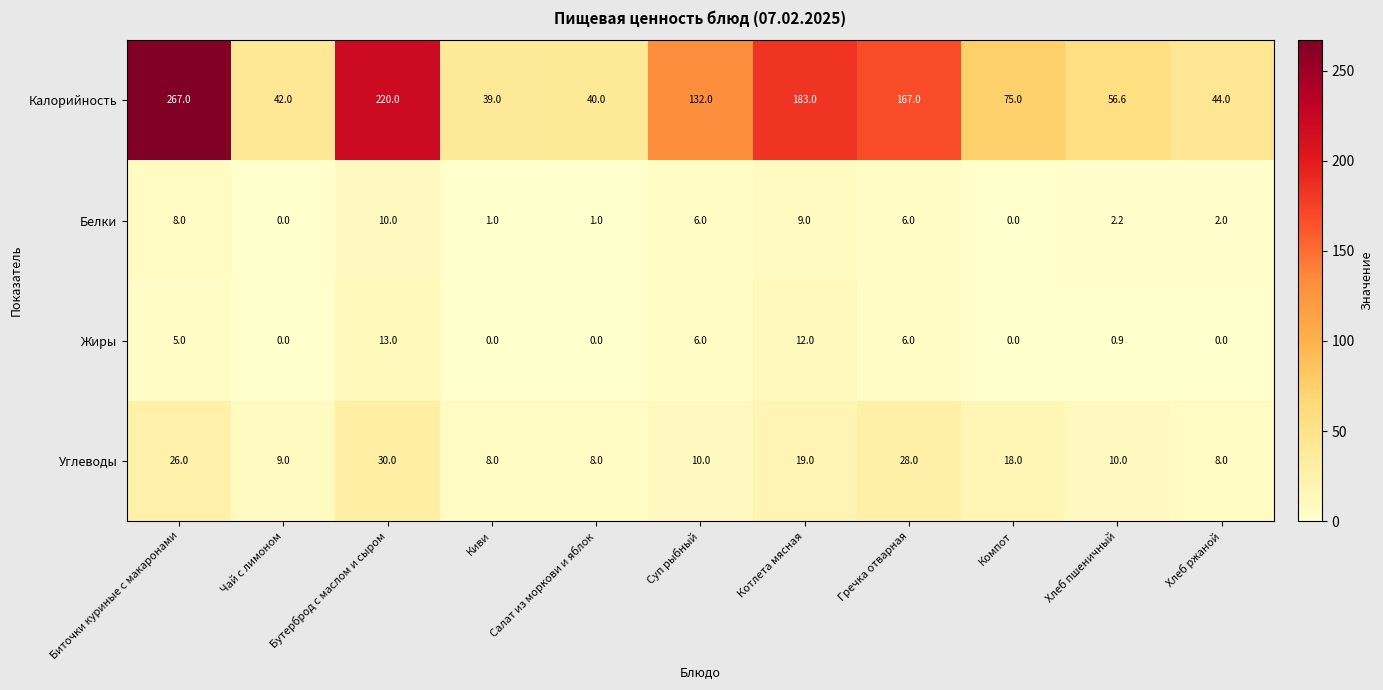

What is the sum of all Белки values?

45.2